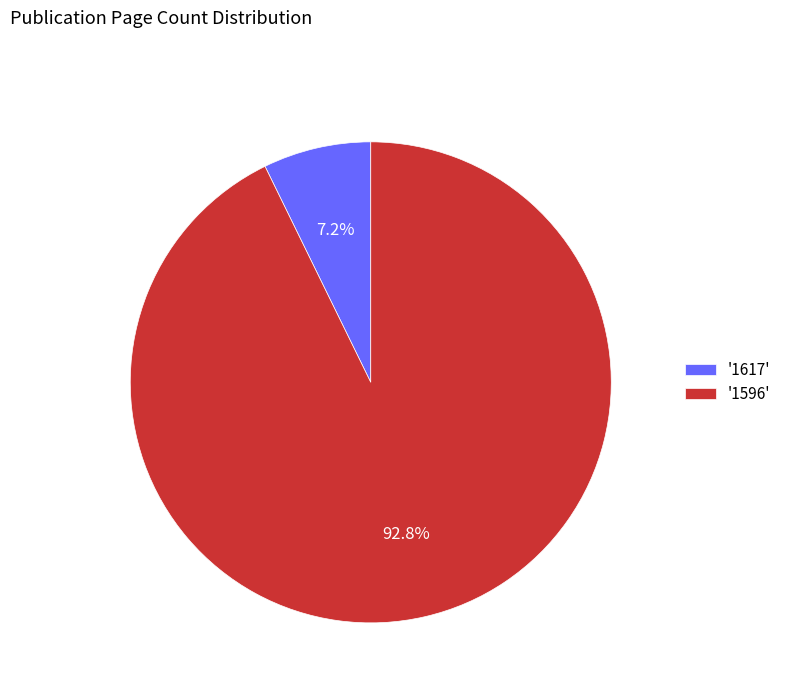

What portion of the pie excludes '1596'?

7.2%